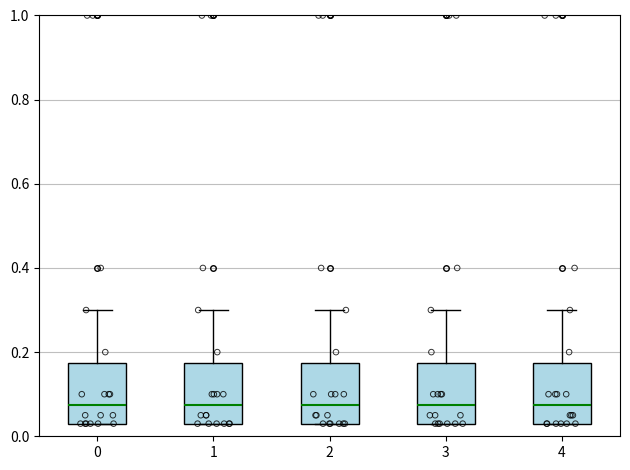

Reading left to right, transcribe this box plot: for each box, give where its median line is, the range the box spans, and where its two whiskers end, as read against the y-axis. The values are not printed on the chart, so give them approximately, as read against the axis.

0: median 0.08, box 0.04 to 0.18, whiskers 0.04 to 0.30
1: median 0.08, box 0.04 to 0.18, whiskers 0.04 to 0.30
2: median 0.08, box 0.04 to 0.18, whiskers 0.04 to 0.30
3: median 0.08, box 0.04 to 0.18, whiskers 0.04 to 0.30
4: median 0.08, box 0.04 to 0.18, whiskers 0.04 to 0.30